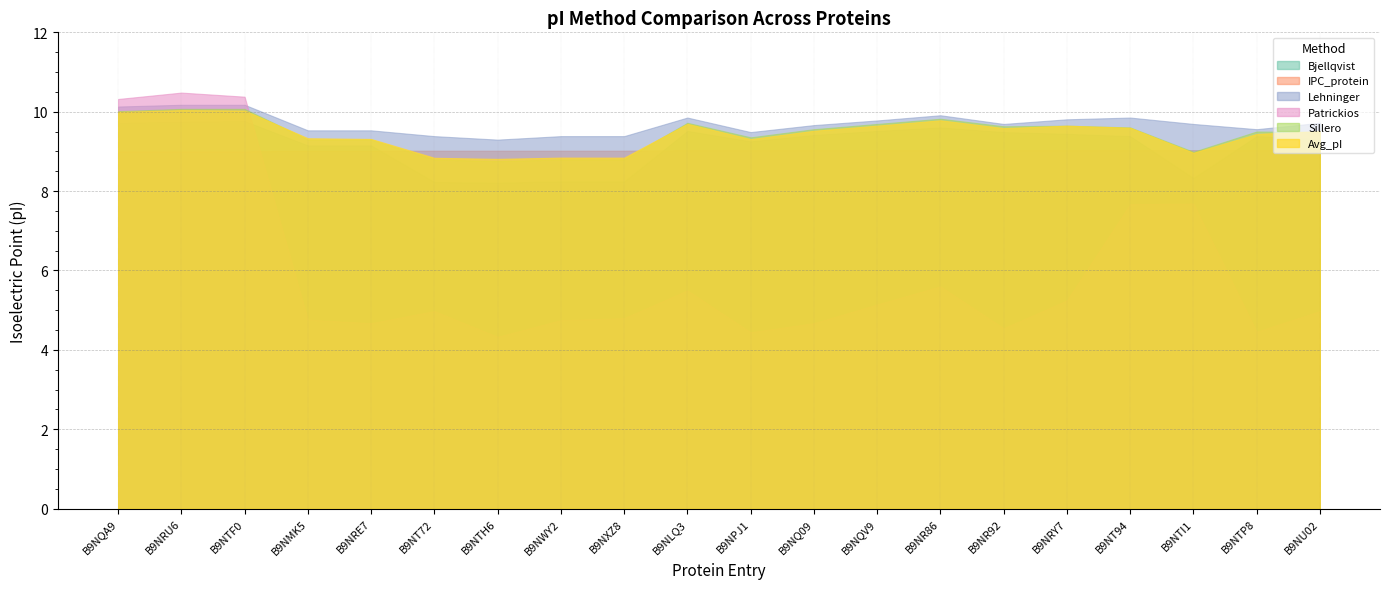

The value of Bjellqvist at B9NTP8 is 9.4. True or false?

True